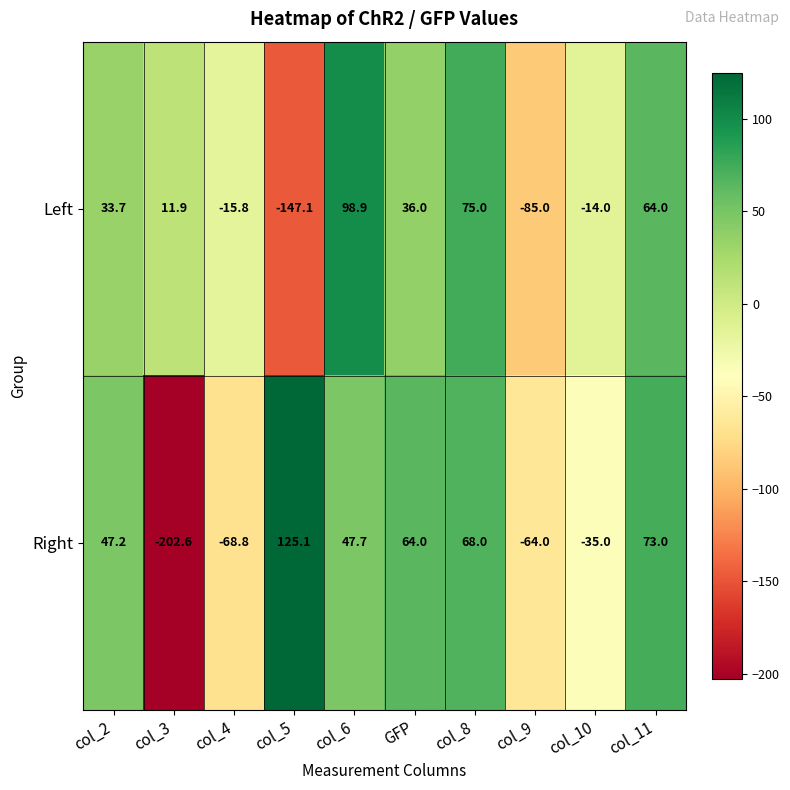

Is it true that Right equals 19.2 at col_6?

False